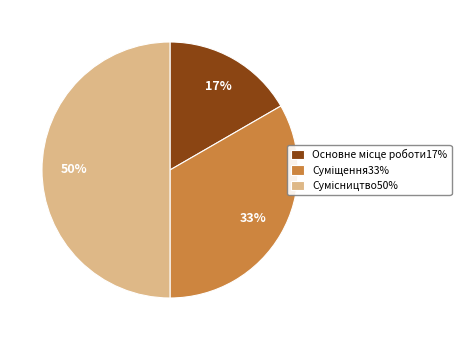

To the nearest percent, what is the average slice percentage?

33%